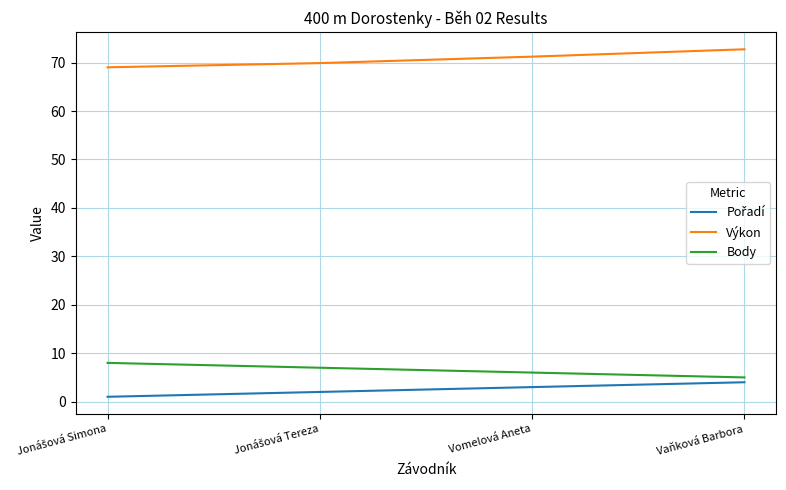

True or false: Body and Výkon intersect in this chart.

False